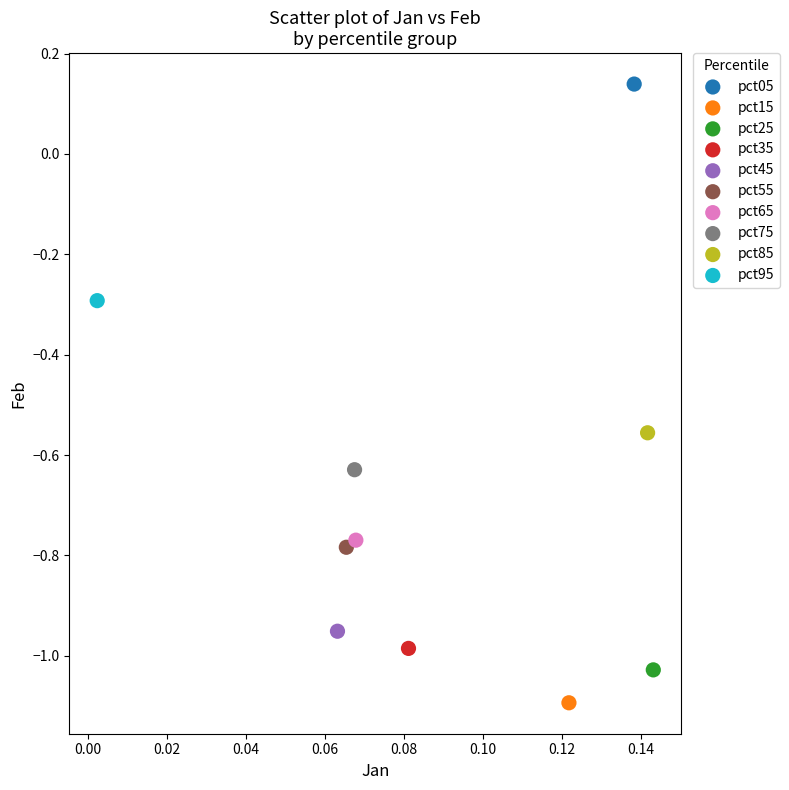

Which series reaches the minimum Y coordinate?

pct15